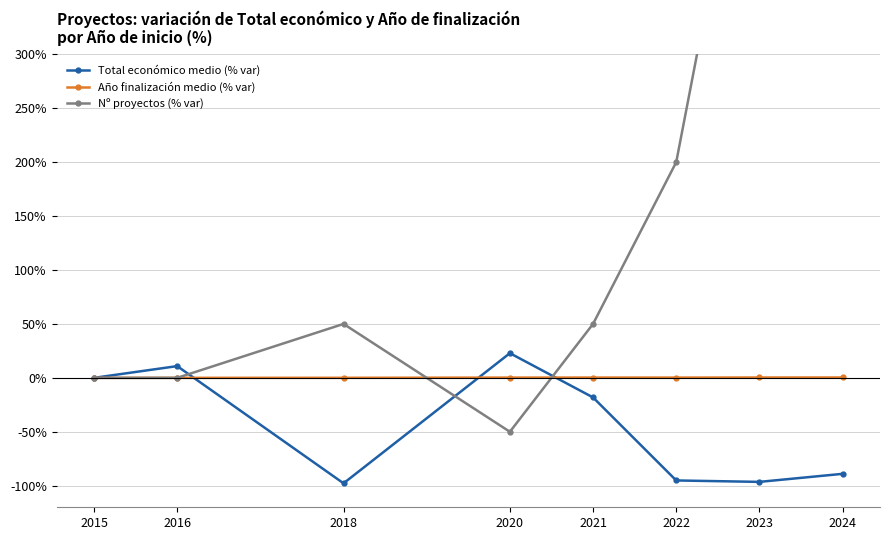

Which category has the lowest value in the Nº proyectos (% var) series?

2020